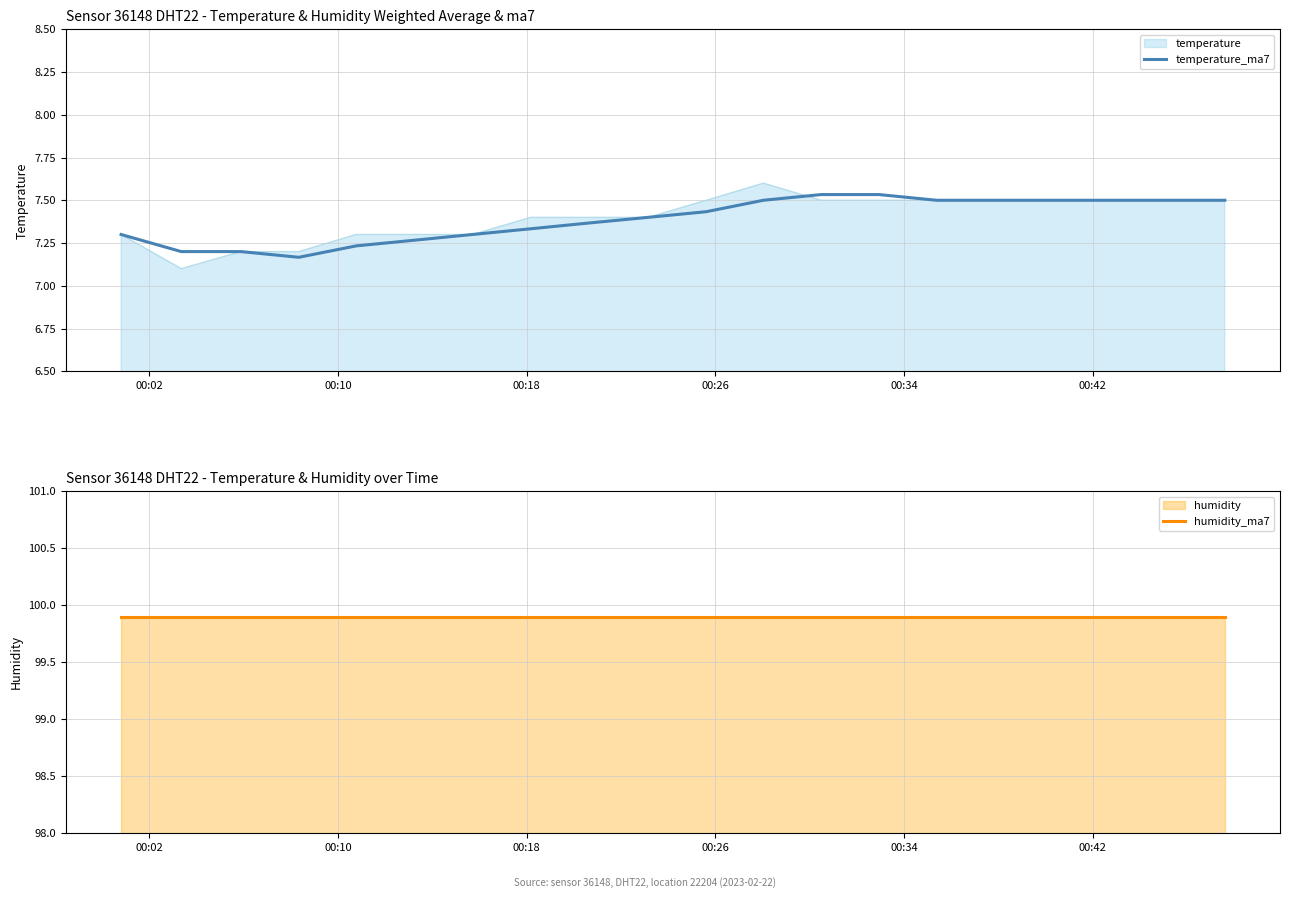

Reading right to left, extract all data points from this chart.

temperature_ma7: 7.5	7.5	7.5	7.5	7.5	7.5	7.5	7.5	7.5	7.4	7.4	7.4	7.3	7.3	7.3	7.2	7.2	7.2	7.2	7.3
humidity_ma7: 99.9	99.9	99.9	99.9	99.9	99.9	99.9	99.9	99.9	99.9	99.9	99.9	99.9	99.9	99.9	99.9	99.9	99.9	99.9	99.9